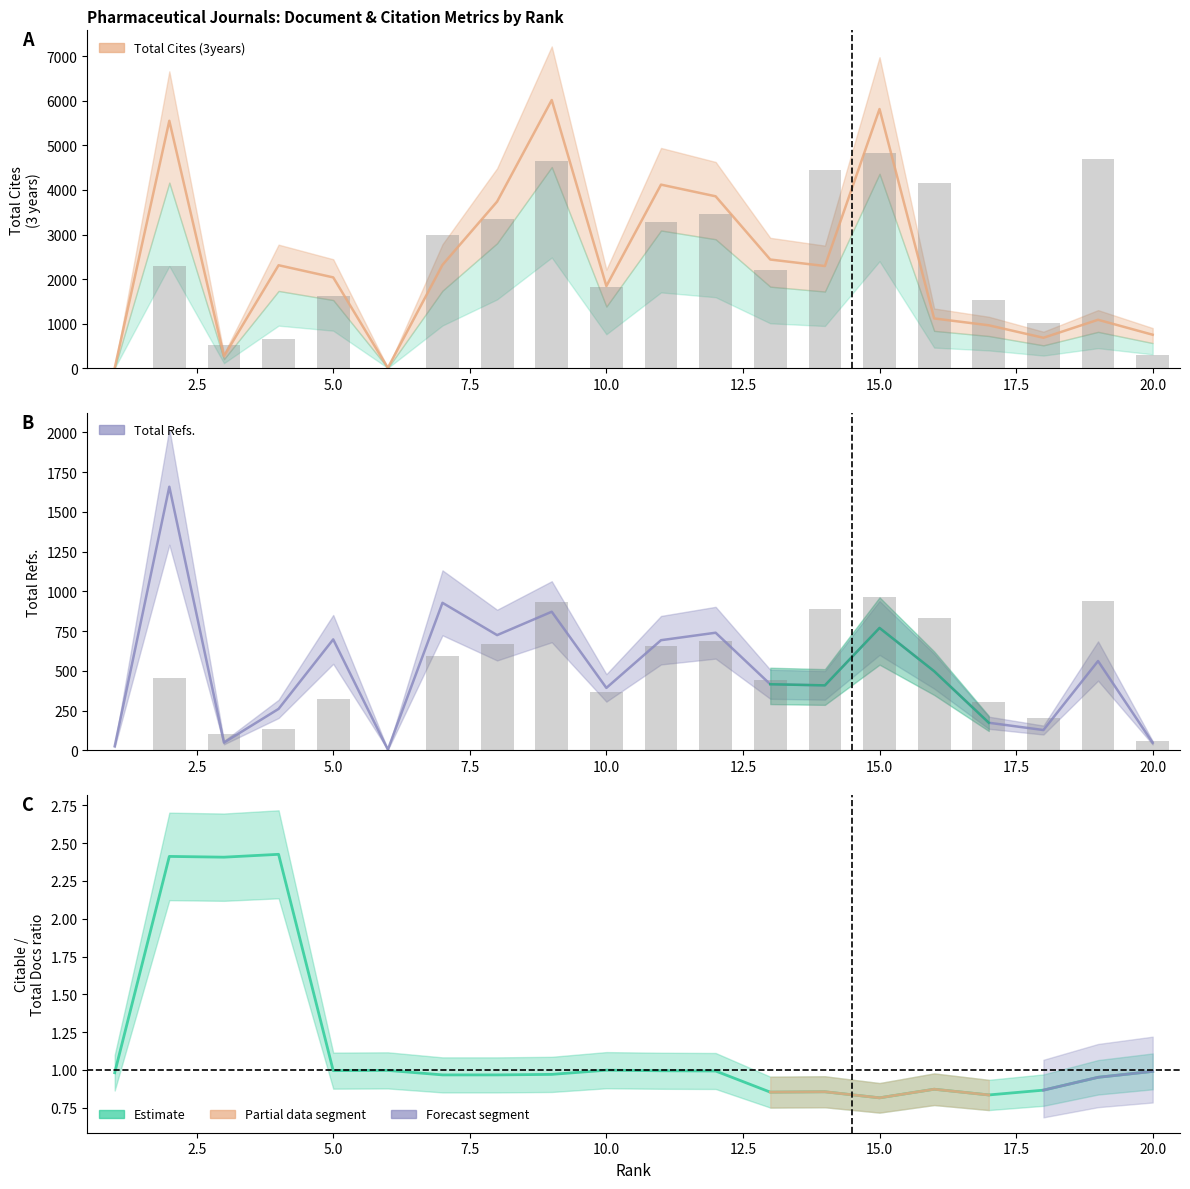

The Total Refs. series shows 653 at 10. True or false?

False